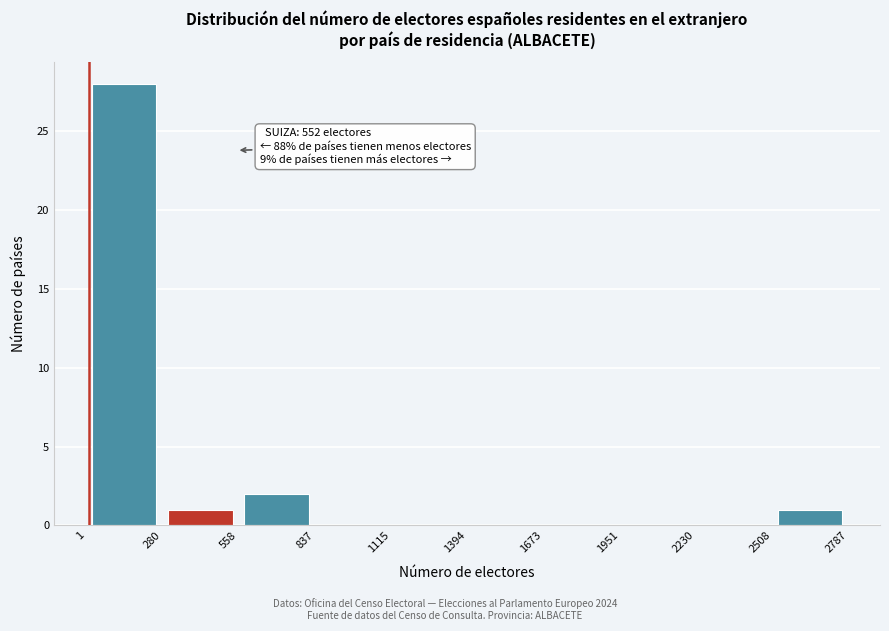

Over which range of the x-axis is the bar tallest?

1 to 280